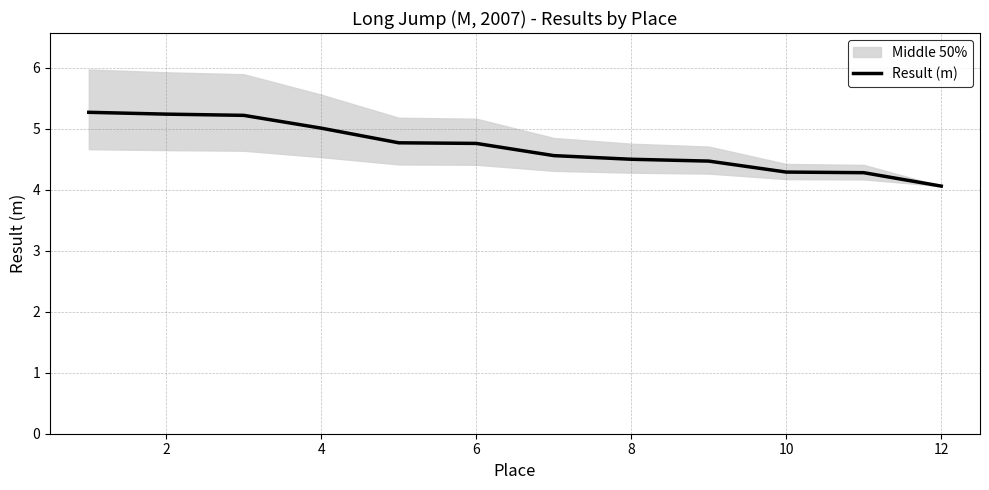

Reading left to right, transcribe all the data shown in this chart.

5.3	5.2	5.2	5.0	4.8	4.8	4.6	4.5	4.5	4.3	4.3	4.1